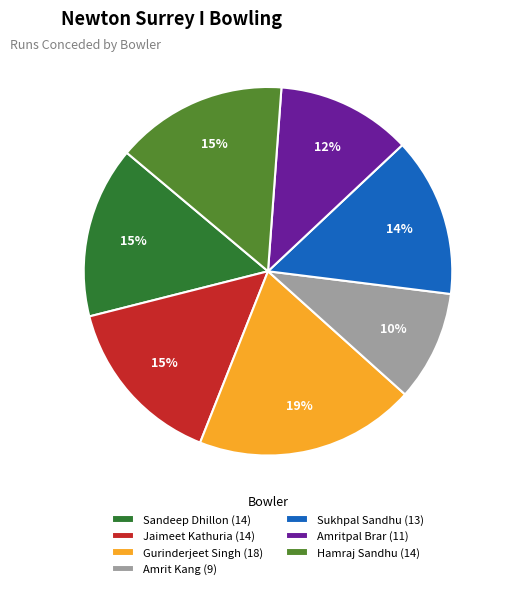

Does Sandeep Dhillon (14) account for over 50% of the chart?

No